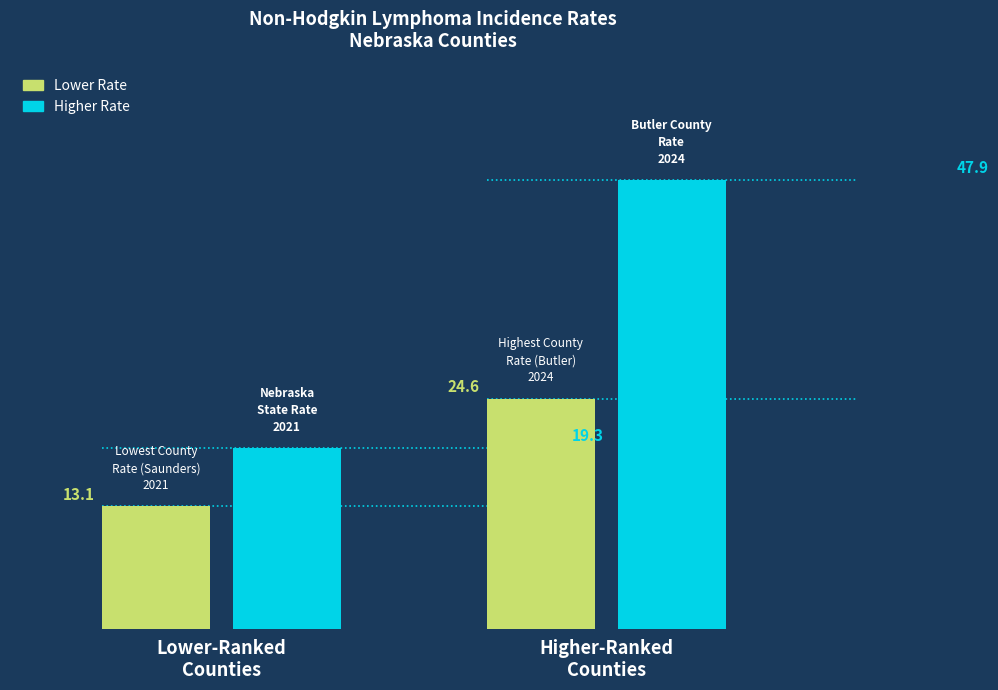

What is the maximum value shown in the chart?

47.9